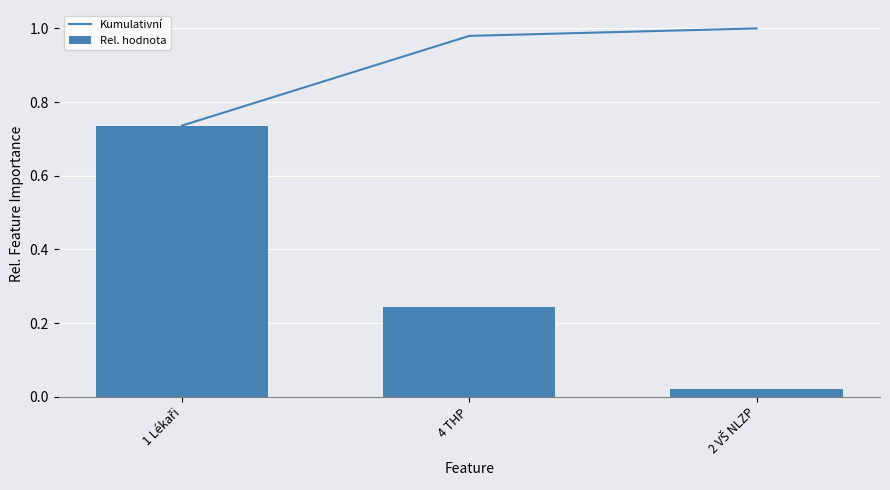

What is the label of the 2nd bar from the right?

4 THP